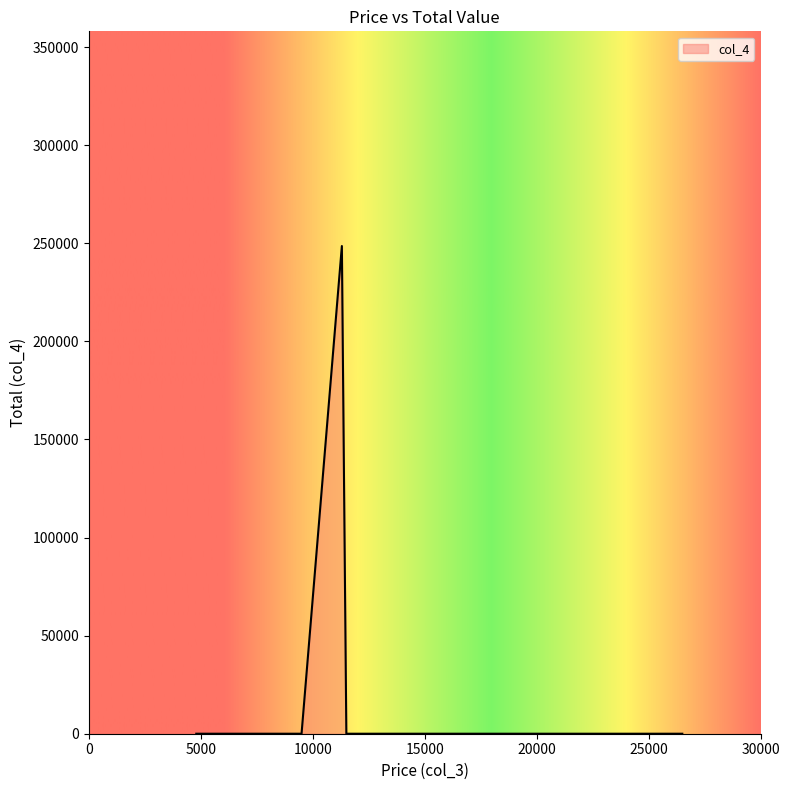

What is the greatest value displayed?

248600